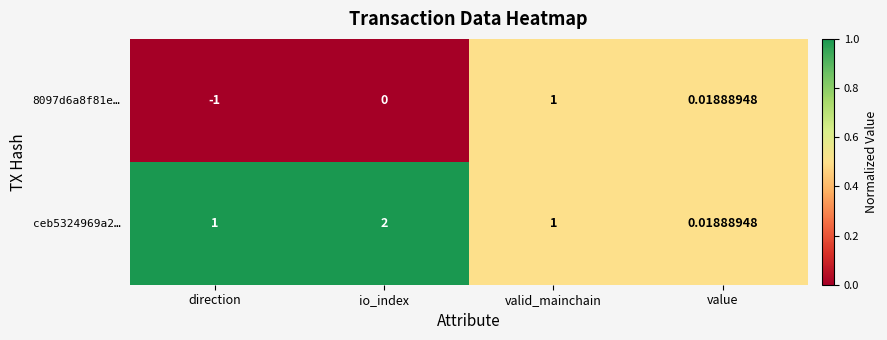

Is the value of 8097d6a8f81e… at direction greater than the value of ceb5324969a2… at valid_mainchain?

No